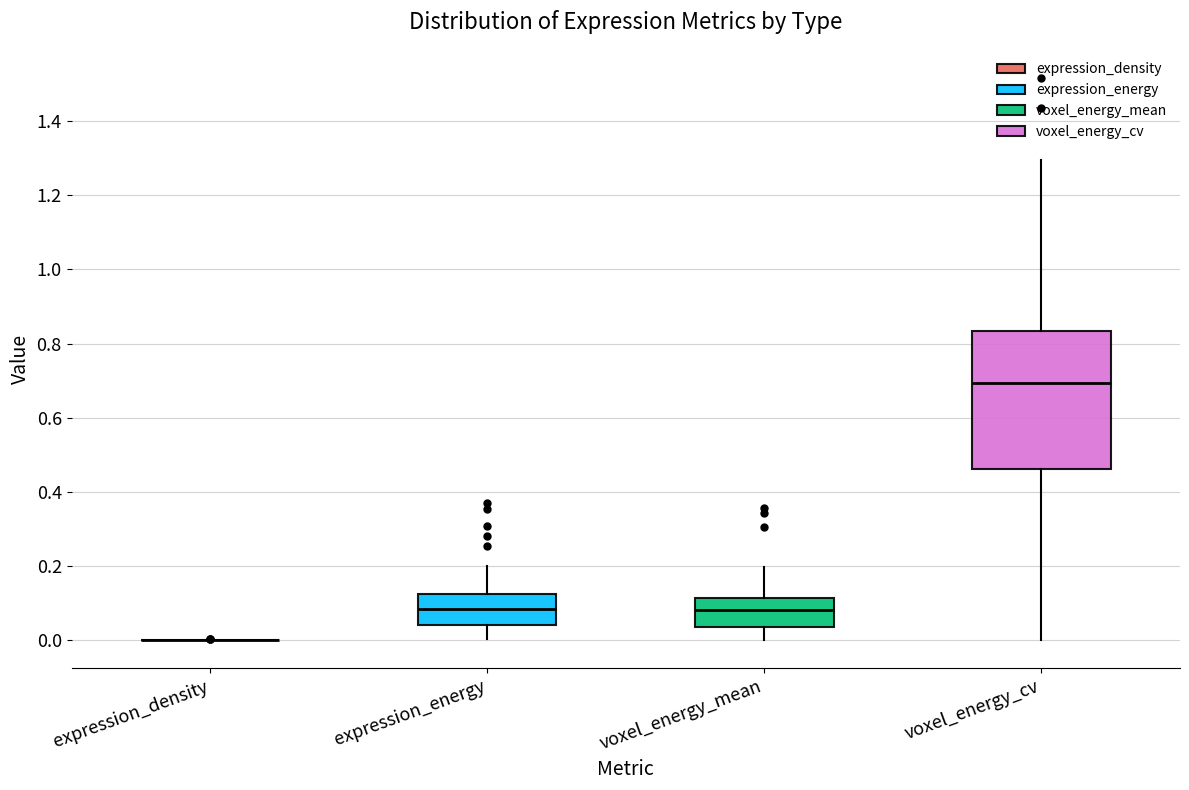

Reading left to right, transcribe this box plot: for each box, give where its median line is, the range the box spans, and where its two whiskers end, as read against the y-axis. The values are not printed on the chart, so give them approximately, as read against the axis.

expression_density: box collapsed to a line at 0.00, whiskers 0.00 to 0.00
expression_energy: median 0.08, box 0.04 to 0.12, whiskers 0.00 to 0.20
voxel_energy_mean: median 0.08, box 0.04 to 0.12, whiskers 0.00 to 0.20
voxel_energy_cv: median 0.70, box 0.46 to 0.84, whiskers 0.00 to 1.30